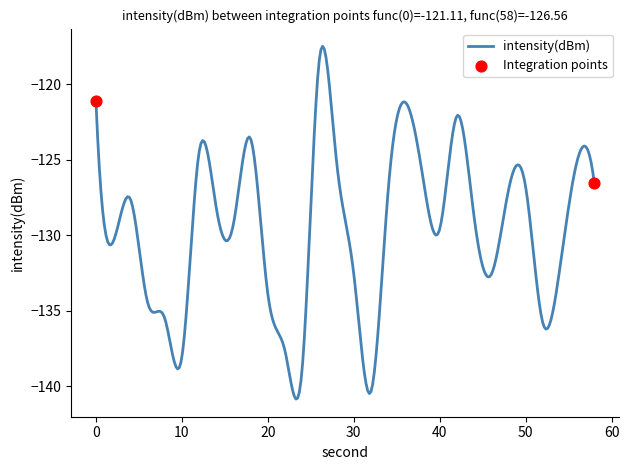

What is the greatest value displayed?

-117.5